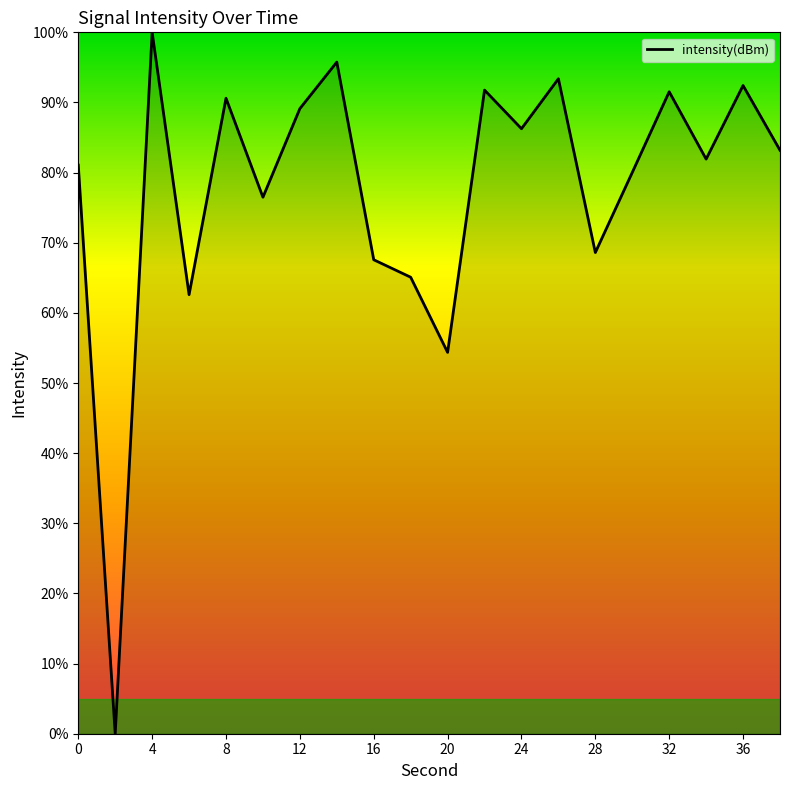

How many series are shown in this chart?

1